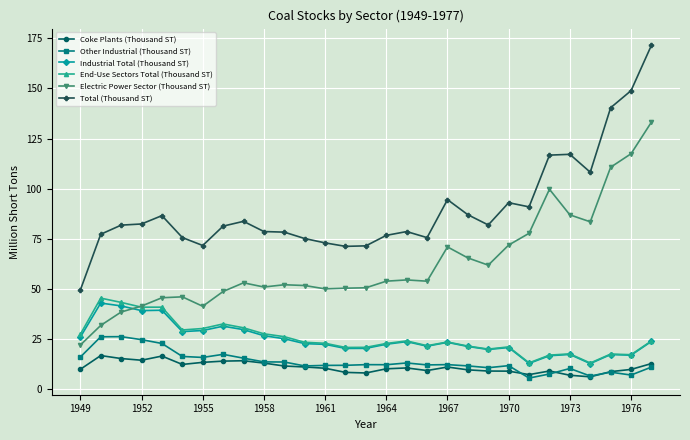

True or false: Electric Power Sector (Thousand ST) has more than 0 interior local peaks.

True